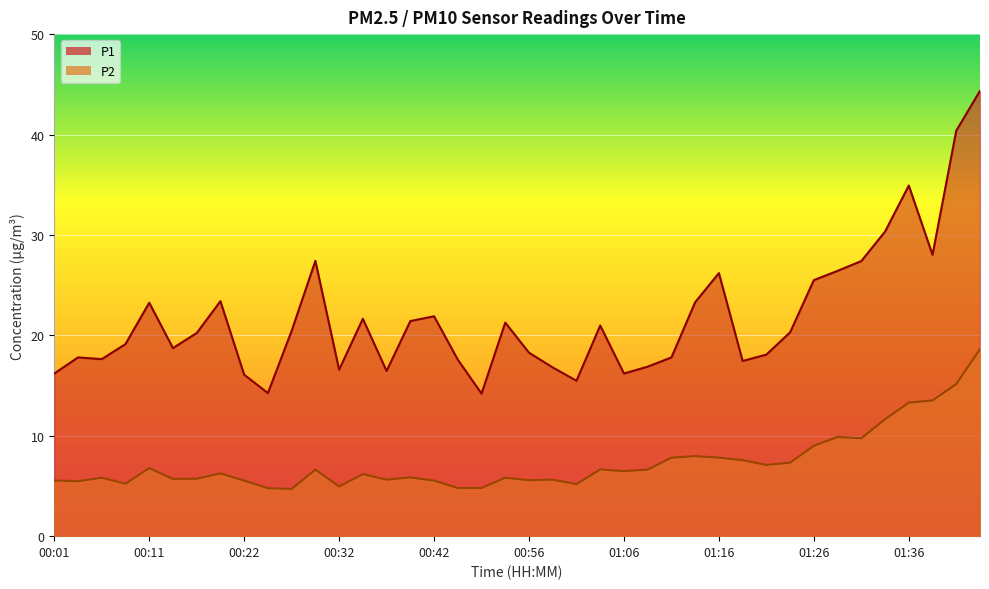

Reading left to right, extract all data points from this chart.

P1: 00:01=16.2	00:04=17.8	00:06=17.6	00:09=19.1	00:11=23.2	00:14=18.7	00:16=20.2	00:19=23.4	00:22=16.1	00:24=14.2	00:27=20.4	00:29=27.4	00:32=16.6	00:35=21.6	00:37=16.4	00:40=21.4	00:42=21.9	00:45=17.6	00:50=14.2	00:53=21.3	00:56=18.3	00:58=16.8	01:01=15.5	01:03=21.0	01:06=16.2	01:08=16.9	01:11=17.8	01:14=23.3	01:16=26.2	01:18=17.4	01:21=18.1	01:23=20.3	01:26=25.5	01:28=26.4	01:31=27.4	01:33=30.3	01:36=34.9	01:38=28.0	01:41=40.4	01:43=44.4
P2: 00:01=5.5	00:04=5.5	00:06=5.8	00:09=5.2	00:11=6.8	00:14=5.7	00:16=5.7	00:19=6.2	00:22=5.5	00:24=4.8	00:27=4.7	00:29=6.6	00:32=5.0	00:35=6.2	00:37=5.6	00:40=5.8	00:42=5.5	00:45=4.8	00:50=4.8	00:53=5.8	00:56=5.6	00:58=5.6	01:01=5.2	01:03=6.7	01:06=6.5	01:08=6.6	01:11=7.8	01:14=8.0	01:16=7.8	01:18=7.6	01:21=7.1	01:23=7.3	01:26=9.0	01:28=9.9	01:31=9.8	01:33=11.7	01:36=13.3	01:38=13.5	01:41=15.2	01:43=18.6